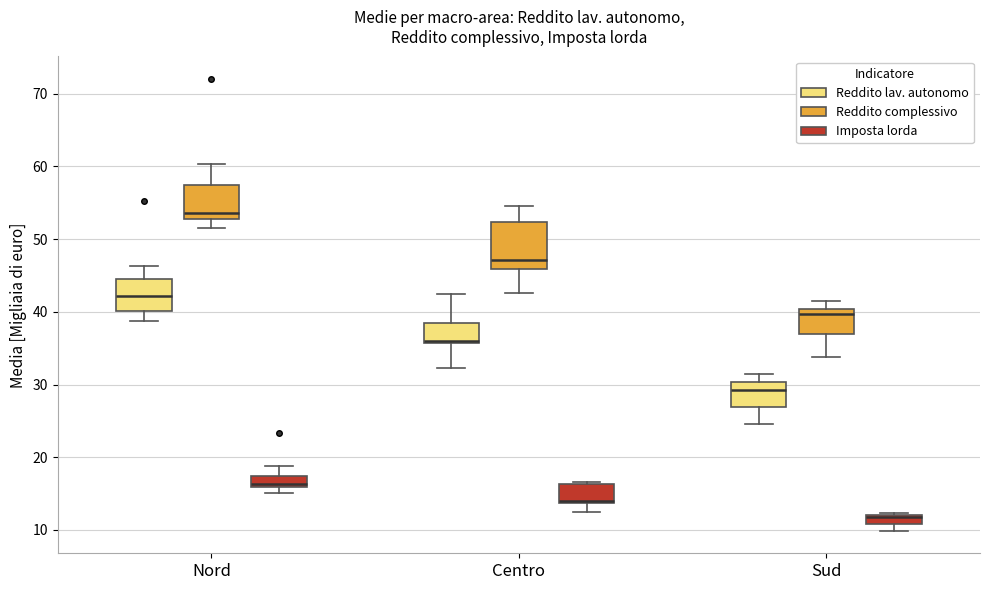

Comparing the boxes themselves (not the whiskers), which one is the tallest?

Centro (Reddito complessivo)